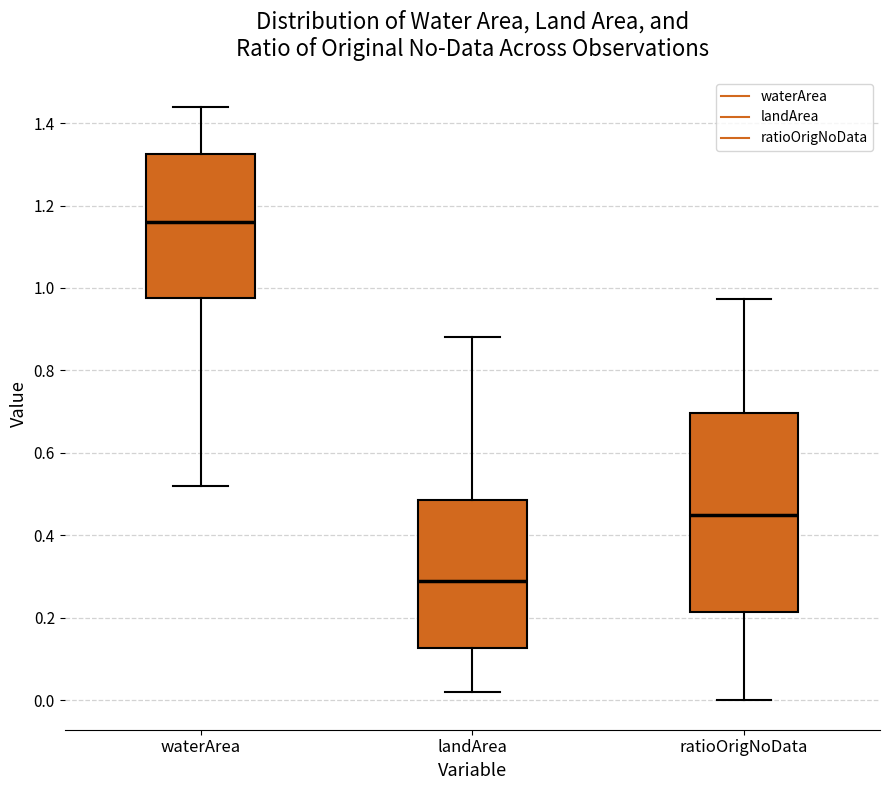

Comparing the boxes themselves (not the whiskers), which one is the tallest?

ratioOrigNoData